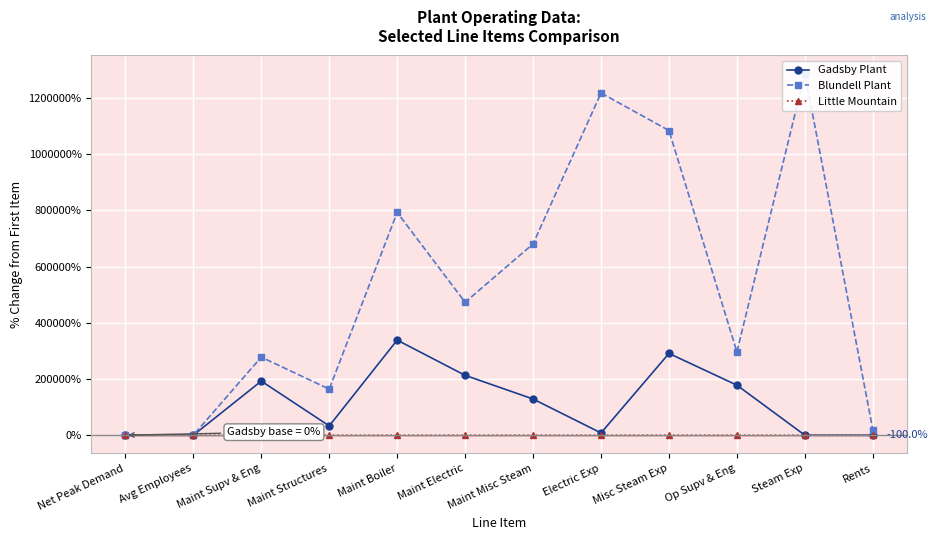

What are all the series names shown in the legend?

Gadsby Plant, Blundell Plant, Little Mountain